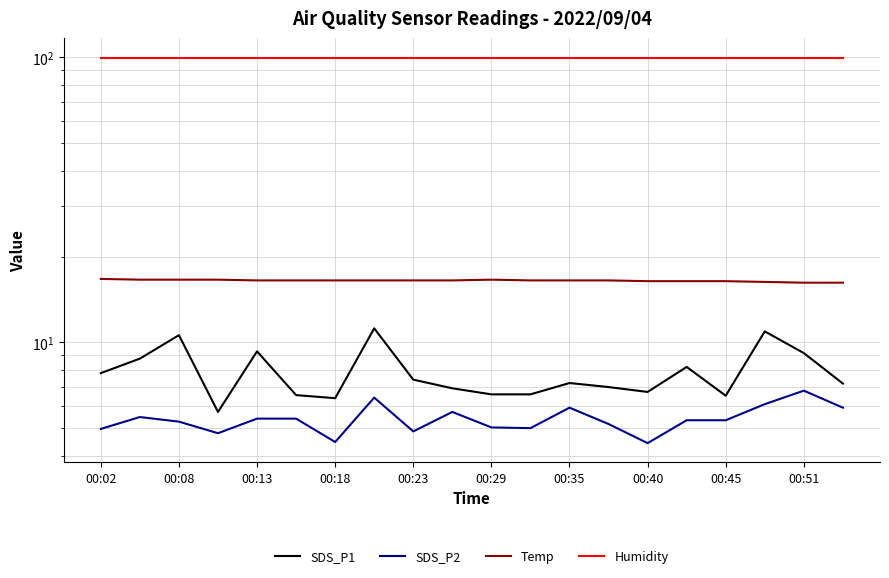

What is the difference between the Temp values at 00:13 and 19?

0.4